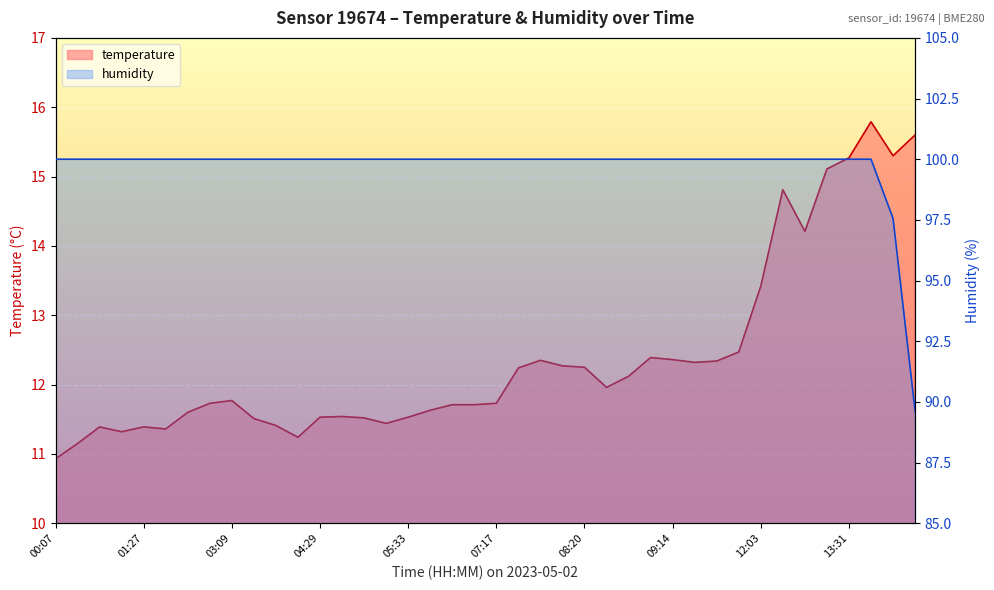

Which category has the lowest value in the humidity series?

14:02